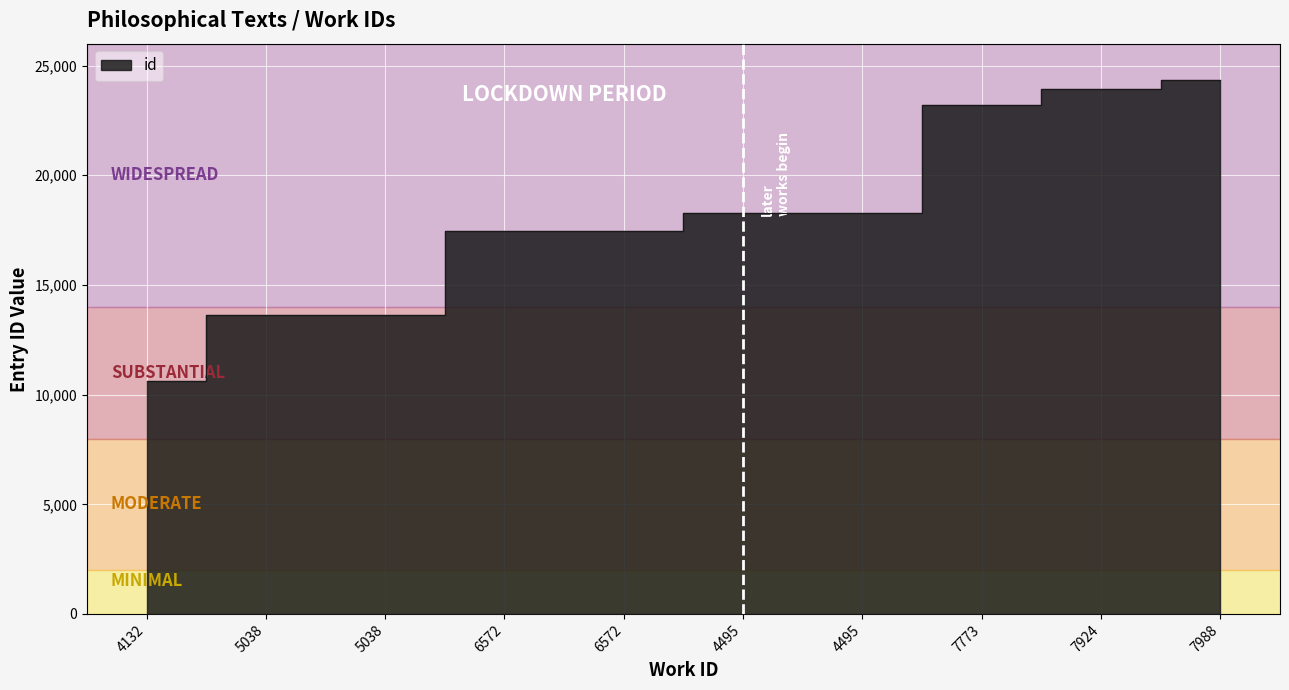

Rank the categories by value from lowest to highest.

4132, 5038, 5038, 6572, 6572, 4495, 4495, 7773, 7924, 7988